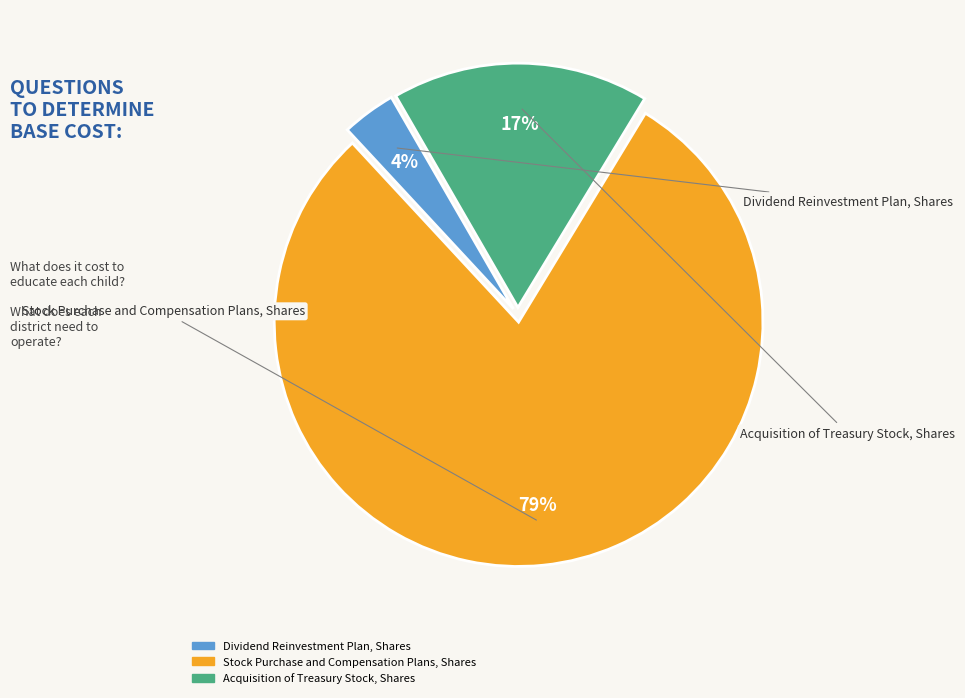

What is the smallest slice in the pie chart?

Dividend Reinvestment Plan, Shares